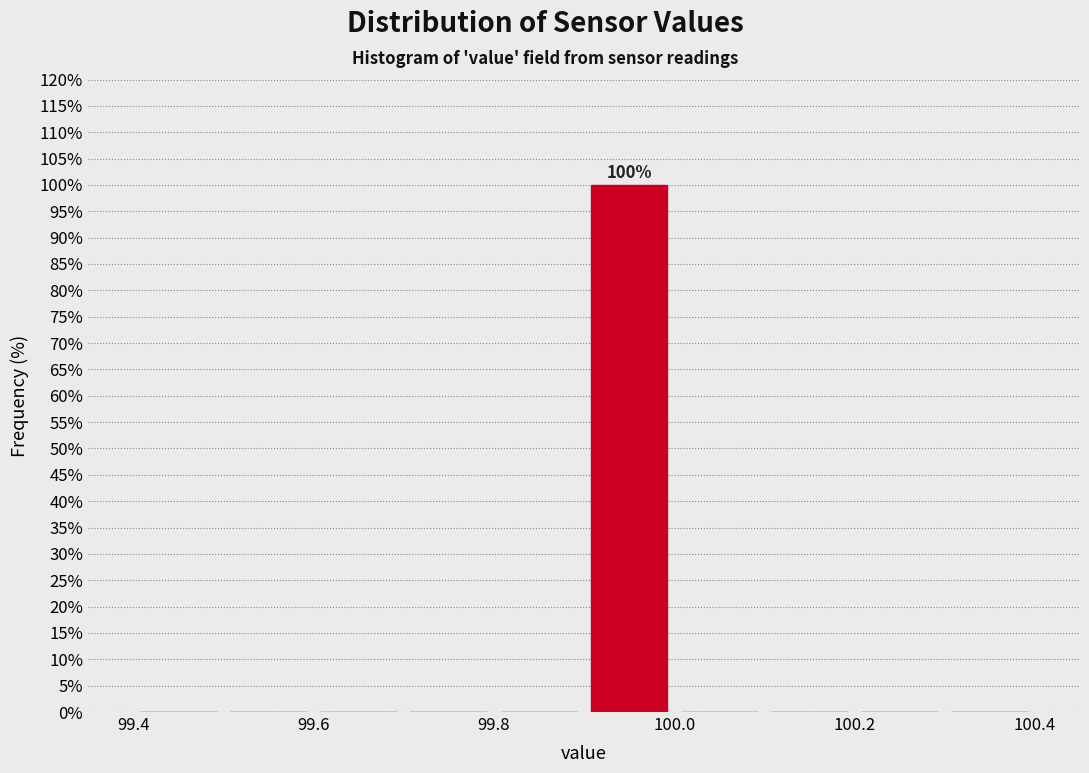

Which range on the x-axis has the tallest bar?

99.9 to 100.0